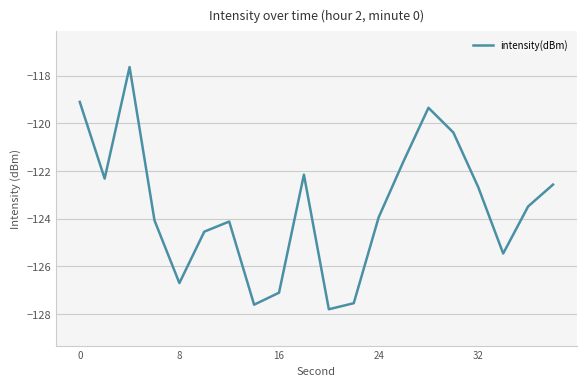

What is the difference between the maximum and minimum values?

10.2